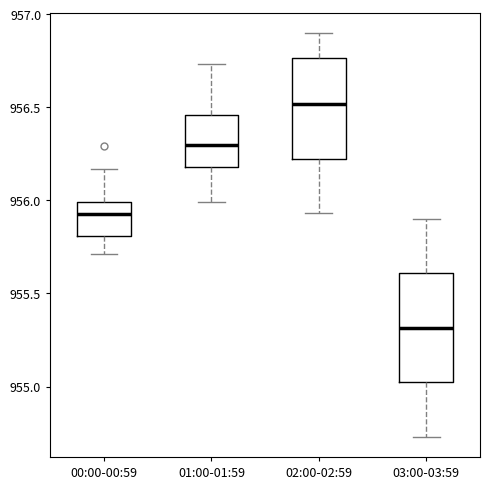

Reading left to right, transcribe this box plot: for each box, give where its median line is, the range the box spans, and where its two whiskers end, as read against the y-axis. The values are not printed on the chart, so give them approximately, as read against the axis.

00:00-00:59: median 955.95, box 955.80 to 956.00, whiskers 955.70 to 956.15
01:00-01:59: median 956.30, box 956.20 to 956.45, whiskers 956.00 to 956.75
02:00-02:59: median 956.50, box 956.20 to 956.75, whiskers 955.95 to 956.90
03:00-03:59: median 955.30, box 955.00 to 955.60, whiskers 954.75 to 955.90